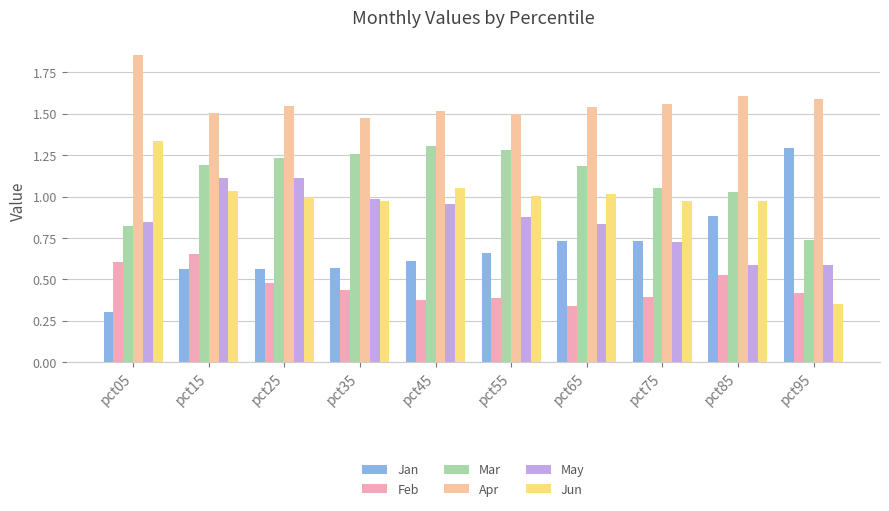

Where is Apr nearest to the value 1?

pct35